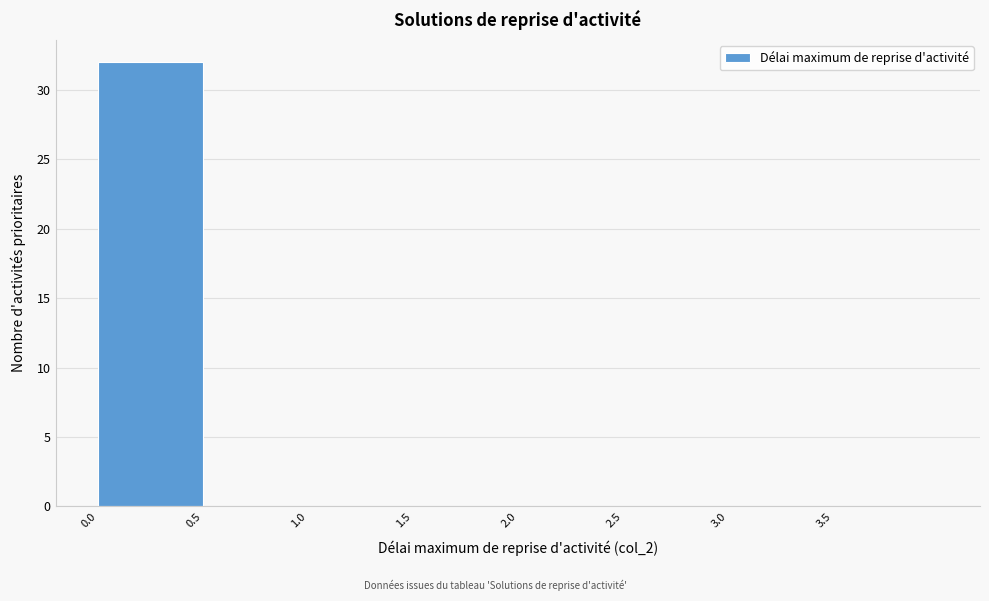

How tall is the bar that spans 0.0 to 0.5 on the x-axis? The values are not printed on the chart, so give them approximately, as read against the axis.

32